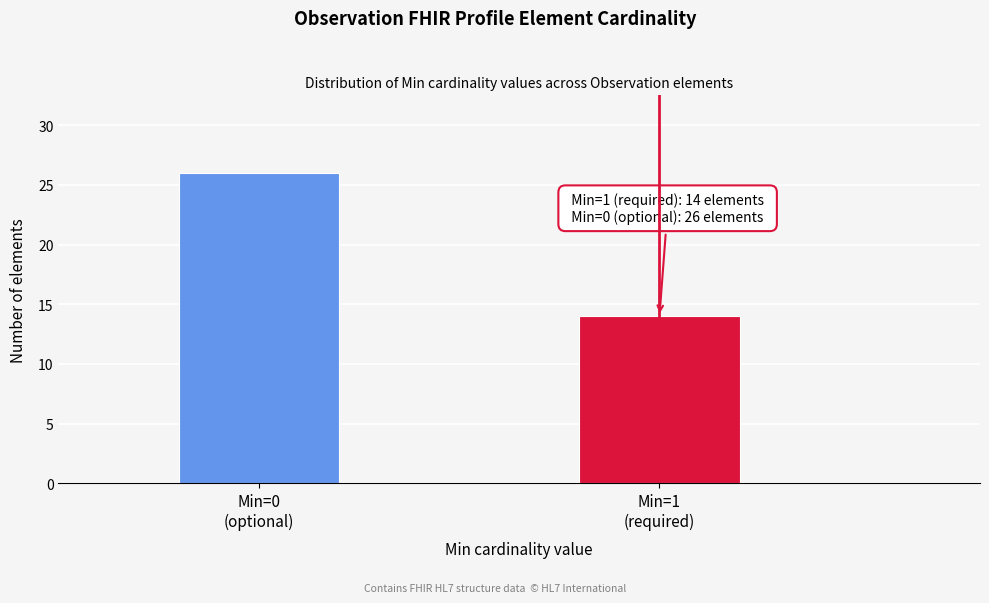

Reading left to right, transcribe all the data shown in this chart.

26	14